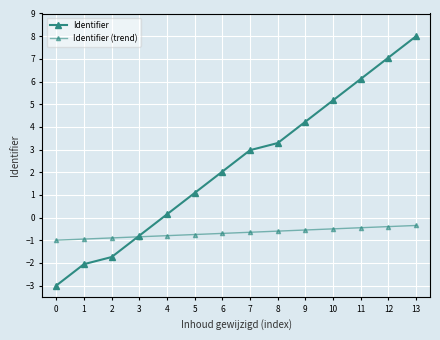

Which series has the largest total across all categories?

Identifier